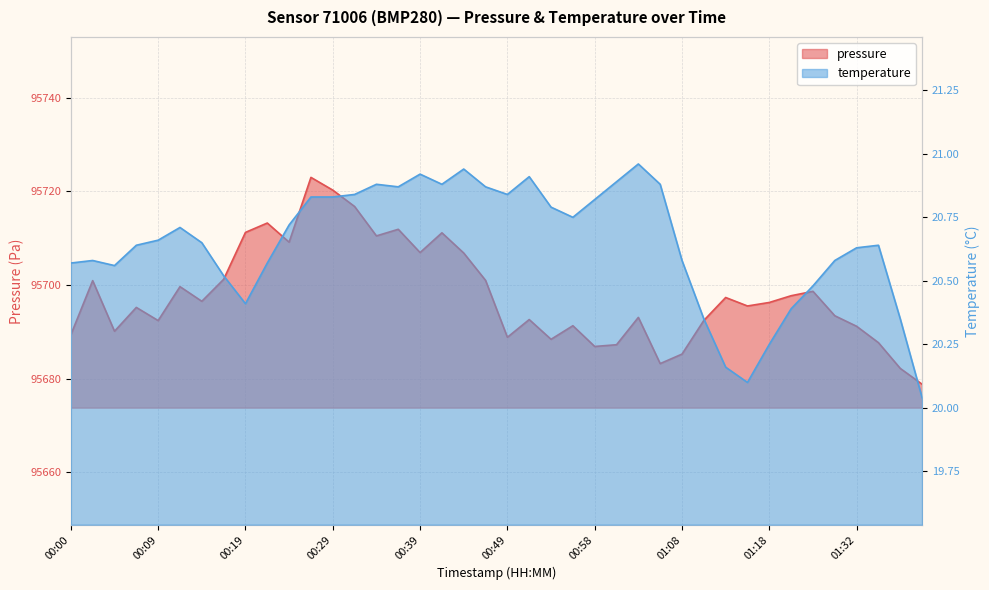

Reading left to right, what are all the values shown in this chart?

pressure: 00:00=95689.4	00:02=95700.9	00:05=95690.1	00:07=95695.2	00:09=95692.4	00:12=95699.7	00:14=95696.5	00:17=95701.2	00:19=95711.2	00:22=95713.2	00:24=95709.2	00:27=95723.0	00:29=95720.3	00:31=95716.8	00:34=95710.5	00:37=95711.9	00:39=95706.9	00:41=95711.2	00:44=95706.8	00:46=95701.0	00:49=95688.8	00:51=95692.6	00:54=95688.4	00:56=95691.3	00:58=95686.9	01:01=95687.2	01:03=95693.1	01:06=95683.2	01:08=95685.2	01:11=95692.4	01:13=95697.3	01:16=95695.5	01:18=95696.3	01:21=95697.7	01:23=95698.7	01:29=95693.4	01:32=95691.2	01:39=95687.7	01:42=95682.2	01:45=95678.8
temperature: 00:00=20.6	00:02=20.6	00:05=20.6	00:07=20.6	00:09=20.7	00:12=20.7	00:14=20.6	00:17=20.5	00:19=20.4	00:22=20.6	00:24=20.7	00:27=20.8	00:29=20.8	00:31=20.8	00:34=20.9	00:37=20.9	00:39=20.9	00:41=20.9	00:44=20.9	00:46=20.9	00:49=20.8	00:51=20.9	00:54=20.8	00:56=20.8	00:58=20.8	01:01=20.9	01:03=21.0	01:06=20.9	01:08=20.6	01:11=20.4	01:13=20.2	01:16=20.1	01:18=20.2	01:21=20.4	01:23=20.5	01:29=20.6	01:32=20.6	01:39=20.6	01:42=20.4	01:45=20.0